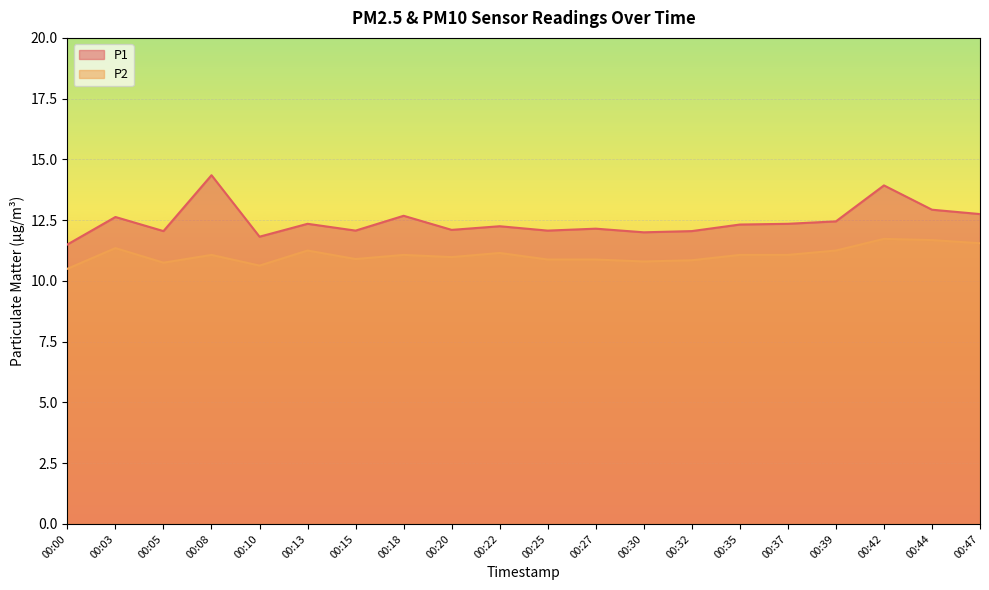

Which series has the widest spread of values?

P1